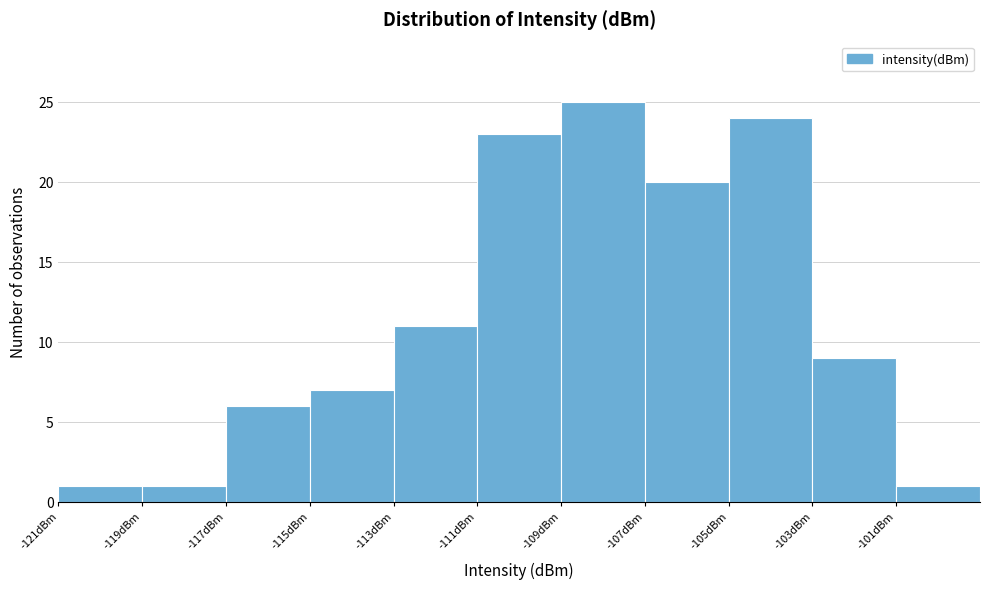

Reading left to right, list every bar in this chart as the range it spans on the x-axis followed by its height. The values are not printed on the chart, so give them approximately, as read against the axis.

-121 to -119: 1
-119 to -117: 1
-117 to -115: 6
-115 to -113: 7
-113 to -111: 11
-111 to -109: 23
-109 to -107: 25
-107 to -105: 20
-105 to -103: 24
-103 to -101: 9
-101 to -99: 1